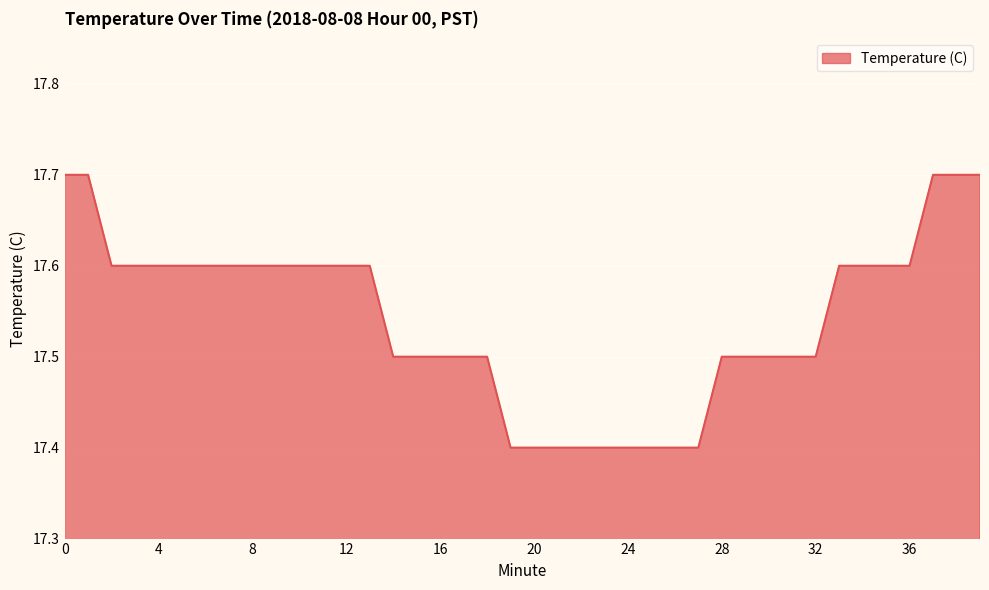

What is the difference between the maximum and minimum values?

0.3